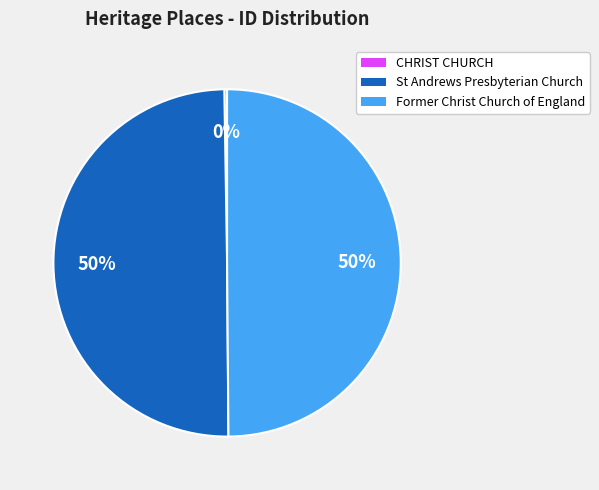

To the nearest percent, what is the combined percentage of Former Christ Church of England and St Andrews Presbyterian Church?

100%